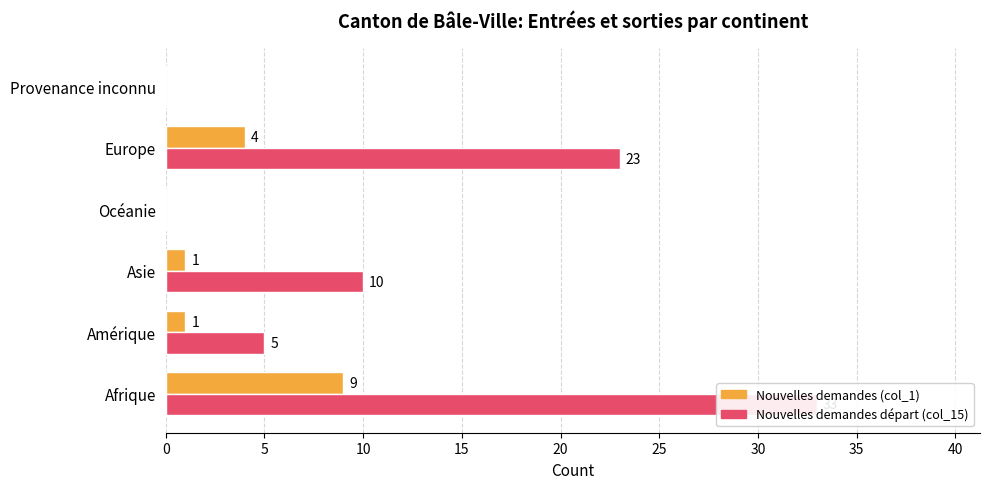

Which series has the largest total across all categories?

Nouvelles demandes départ (col_15)